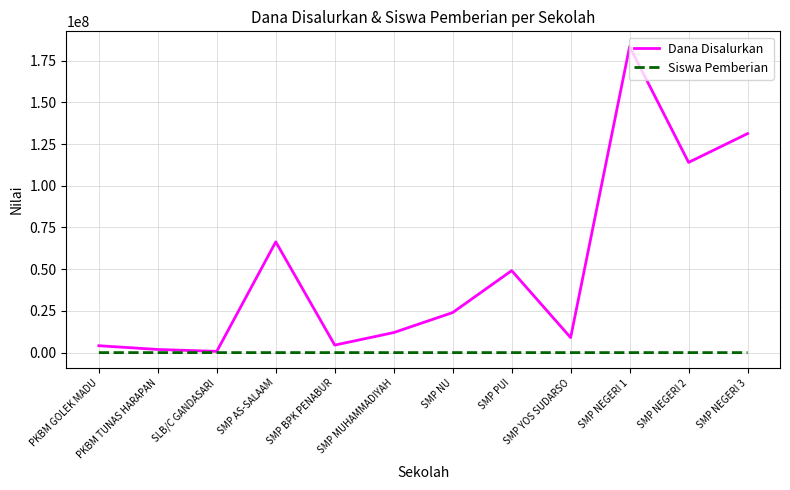

How many categories are shown in the chart?

12